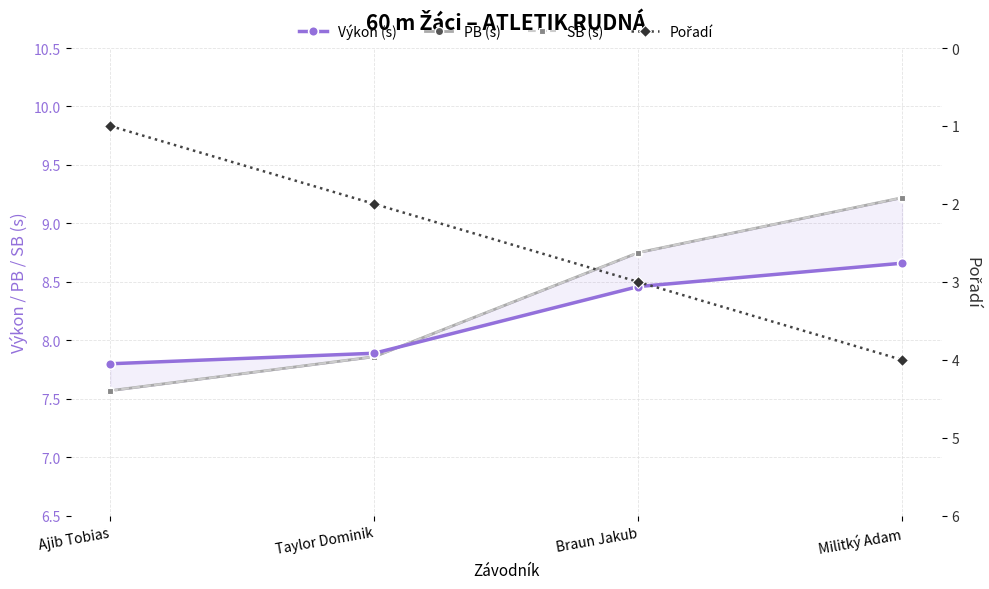

What is the sum of the PB (s) values at Ajib Tobias and Taylor Dominik?

15.4